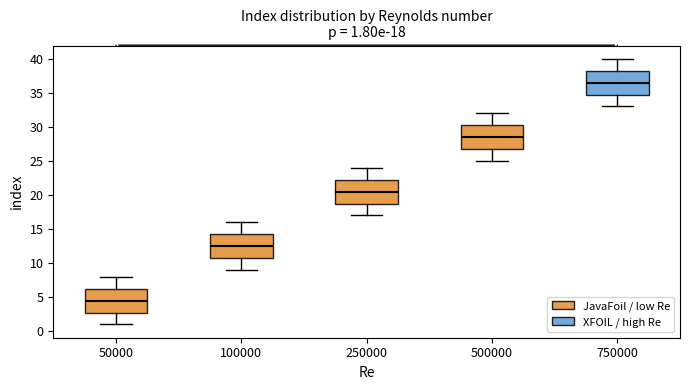

Which box's median line is the highest?

750000